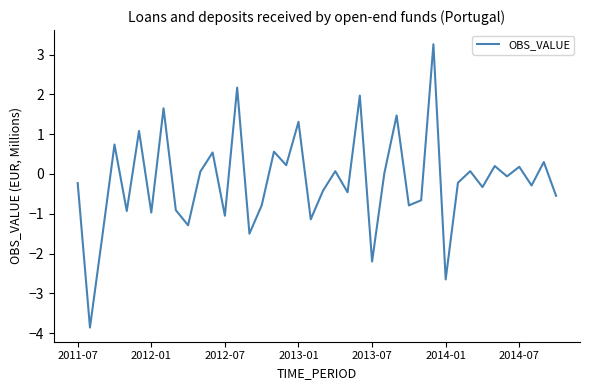

What is the maximum value shown in the chart?

3.3